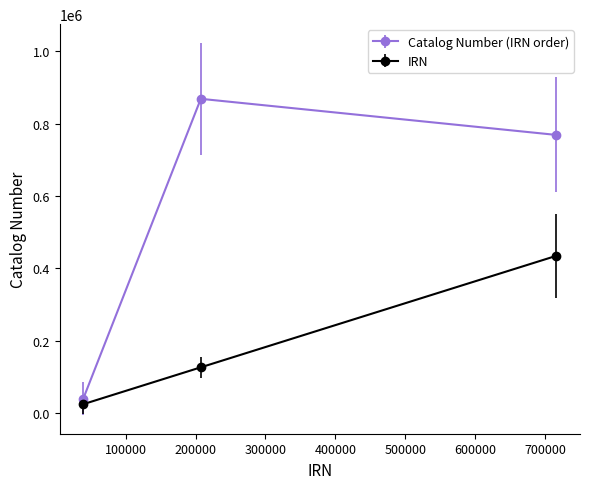

What is the maximum value shown in the chart?

868919.0